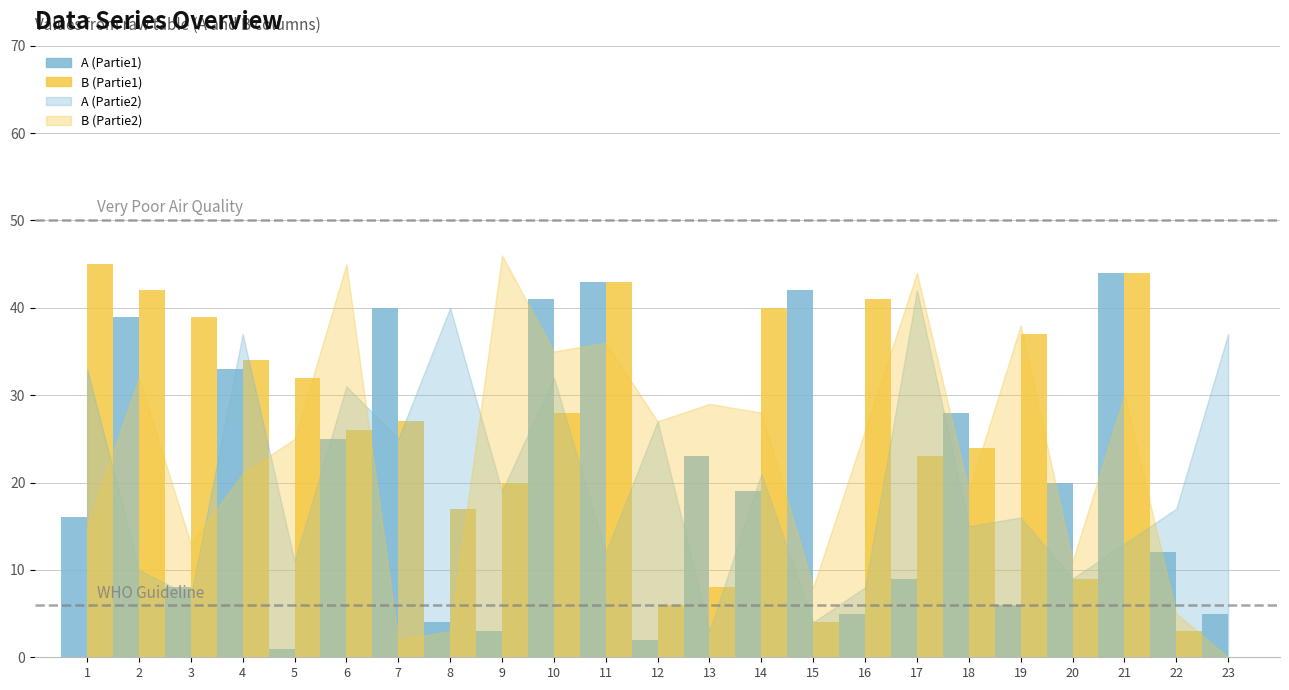

What is the maximum value for B (Partie1)?

45